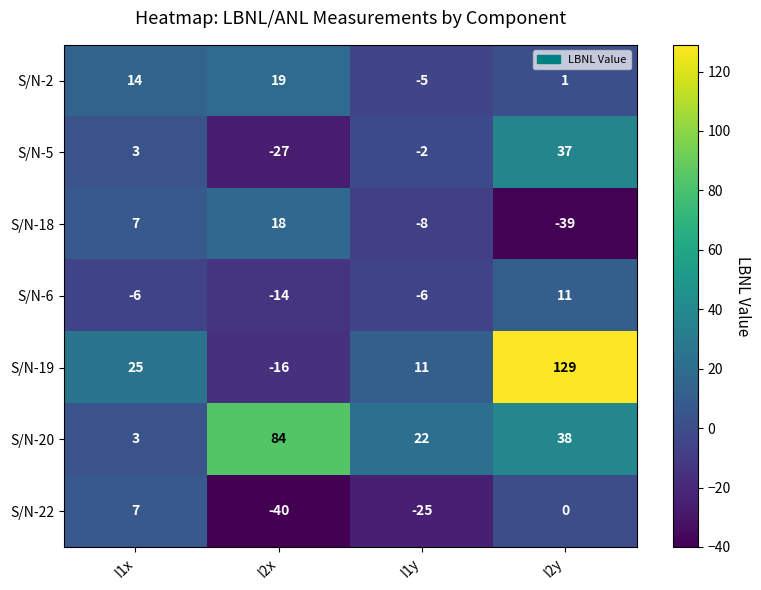

At how many categories does at least one series exceed 117?

1